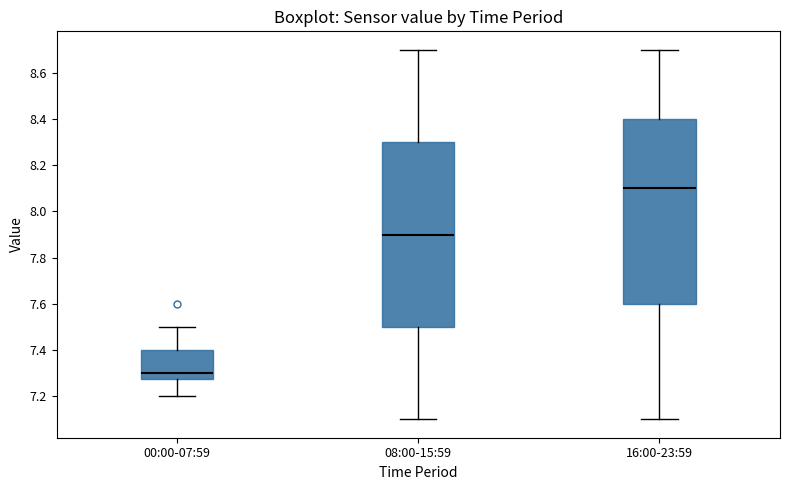

Where does the median line of the box for 16:00-23:59 sit on the y-axis? The values are not printed on the chart, so give them approximately, as read against the axis.

8.10